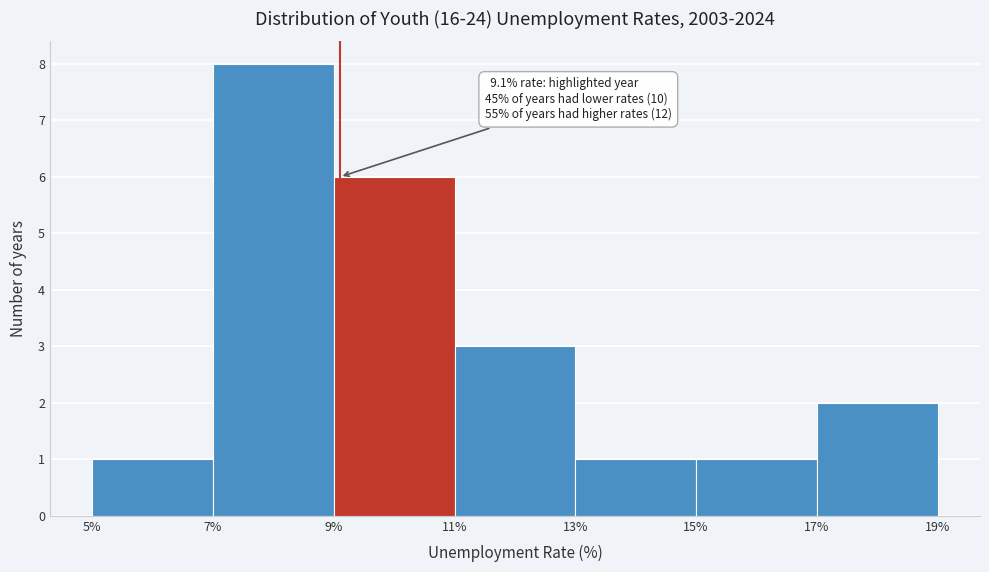

Which range on the x-axis has the tallest bar?

7% to 9%